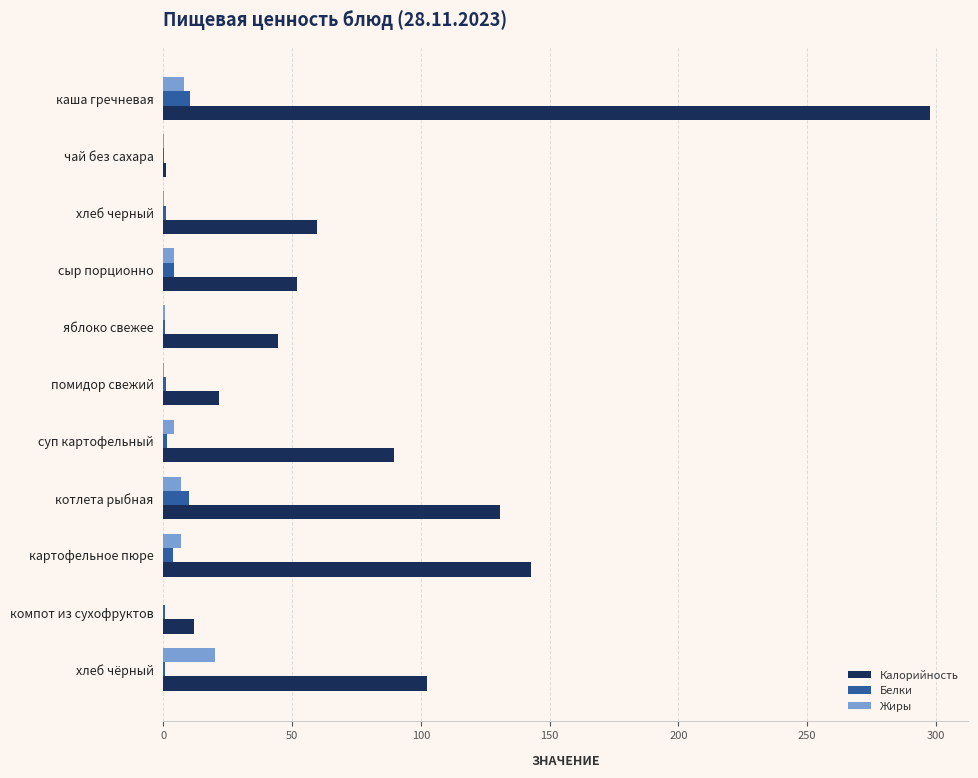

Between каша гречневая and чай без сахара, which series saw the biggest shift?

Калорийность